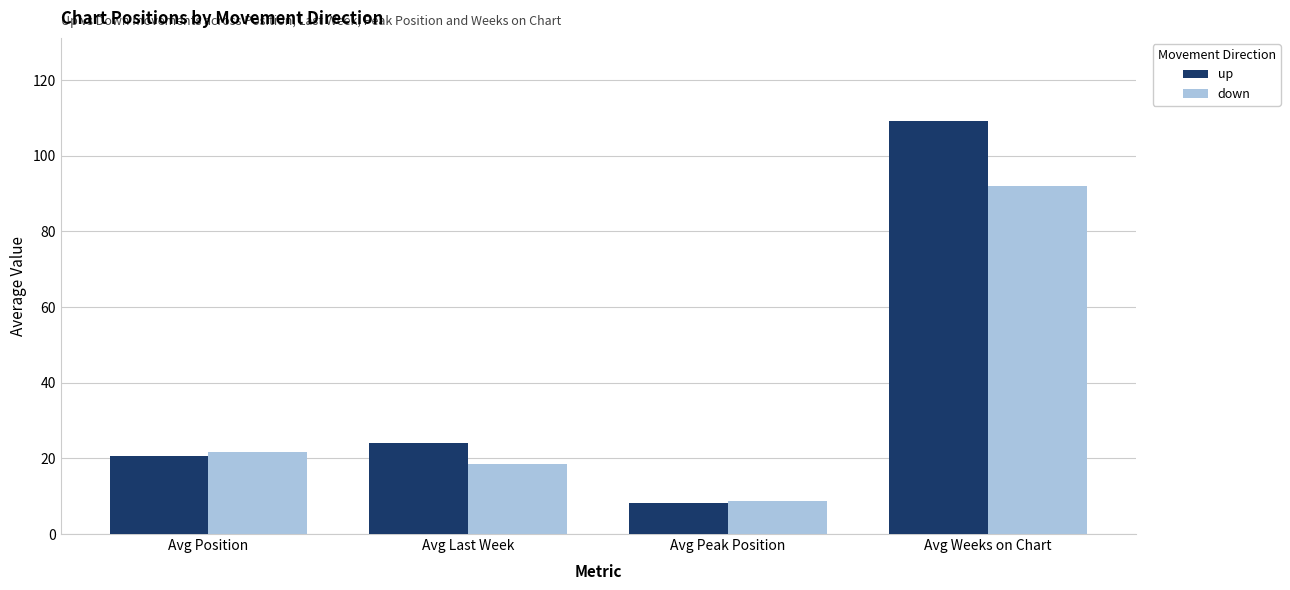

How many data points in down are less than 21?

2